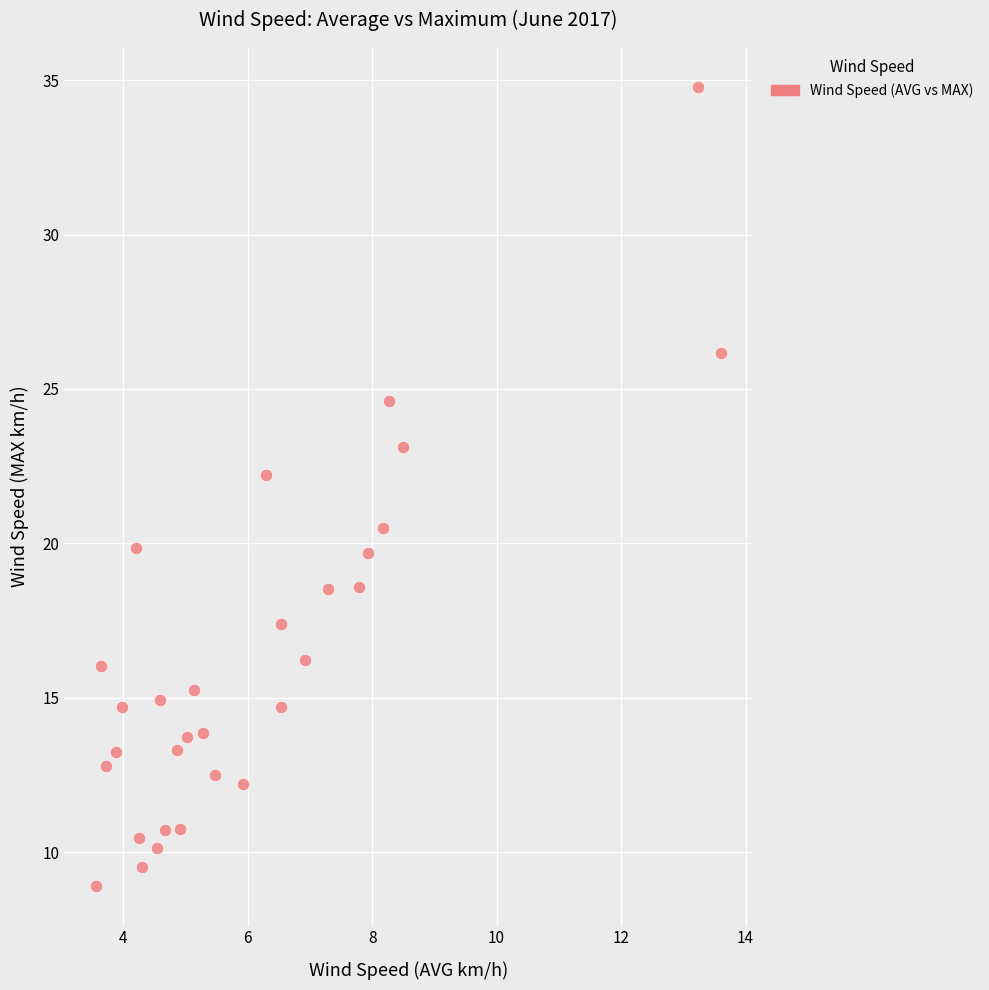

What Y value in the scatter plot is closest to 21?

20.5